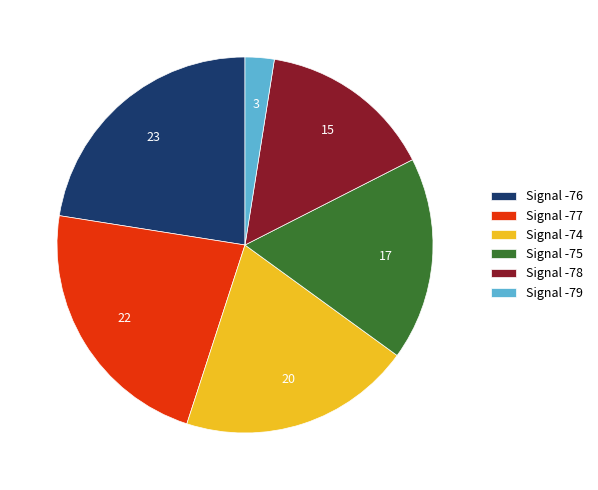

Between Signal -75 and Signal -76, which is larger?

Signal -76